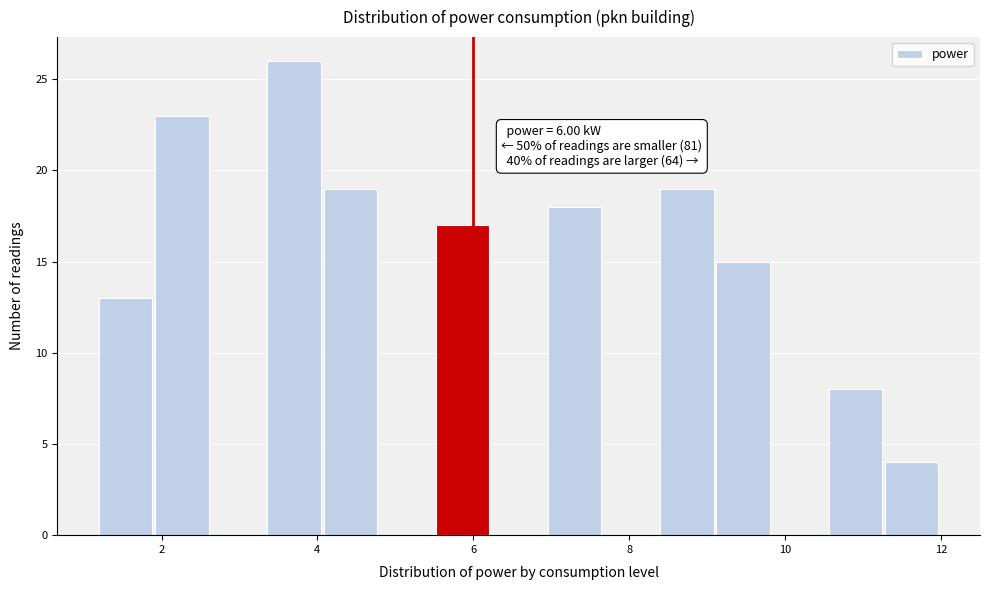

Around what value on the x-axis is the tallest bar? Give the approximate position of its centre, as read against the axis.

3.8